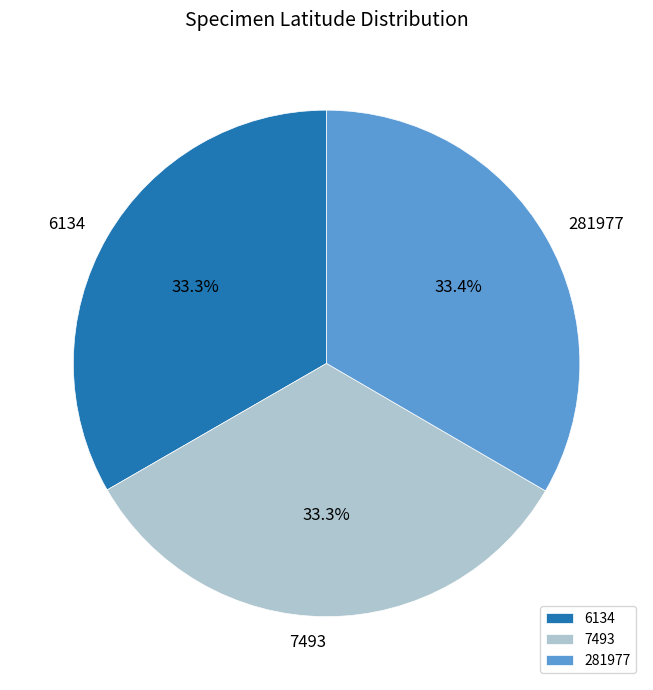

The 6134 slice represents 33% of the pie. True or false?

True